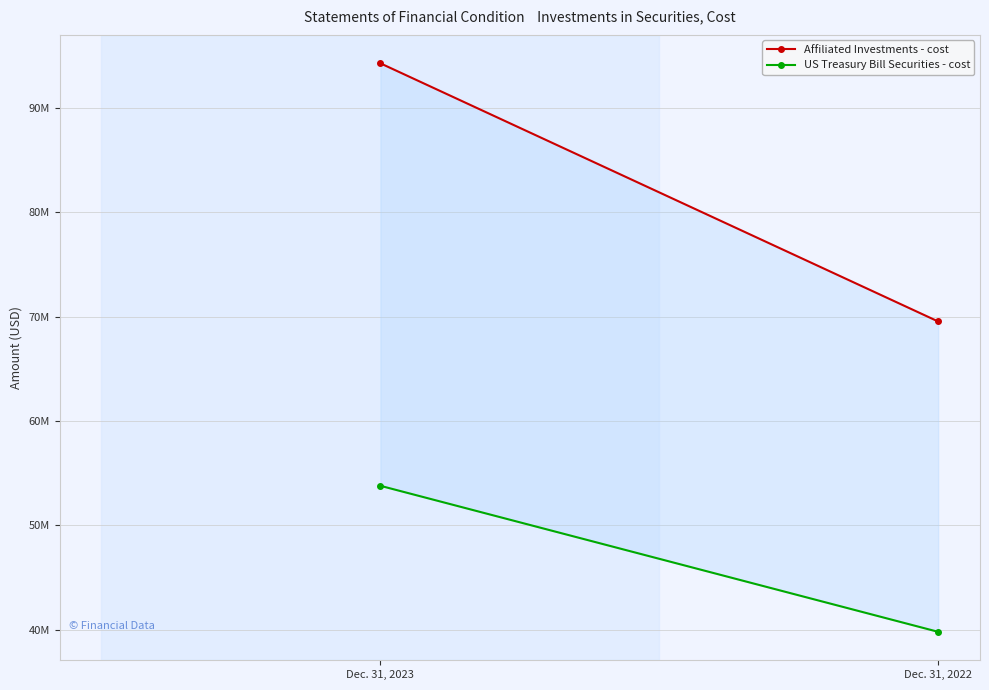

Reading left to right, extract all data points from this chart.

Affiliated Investments - cost: 94240094	69524903
US Treasury Bill Securities - cost: 53793547	39815185